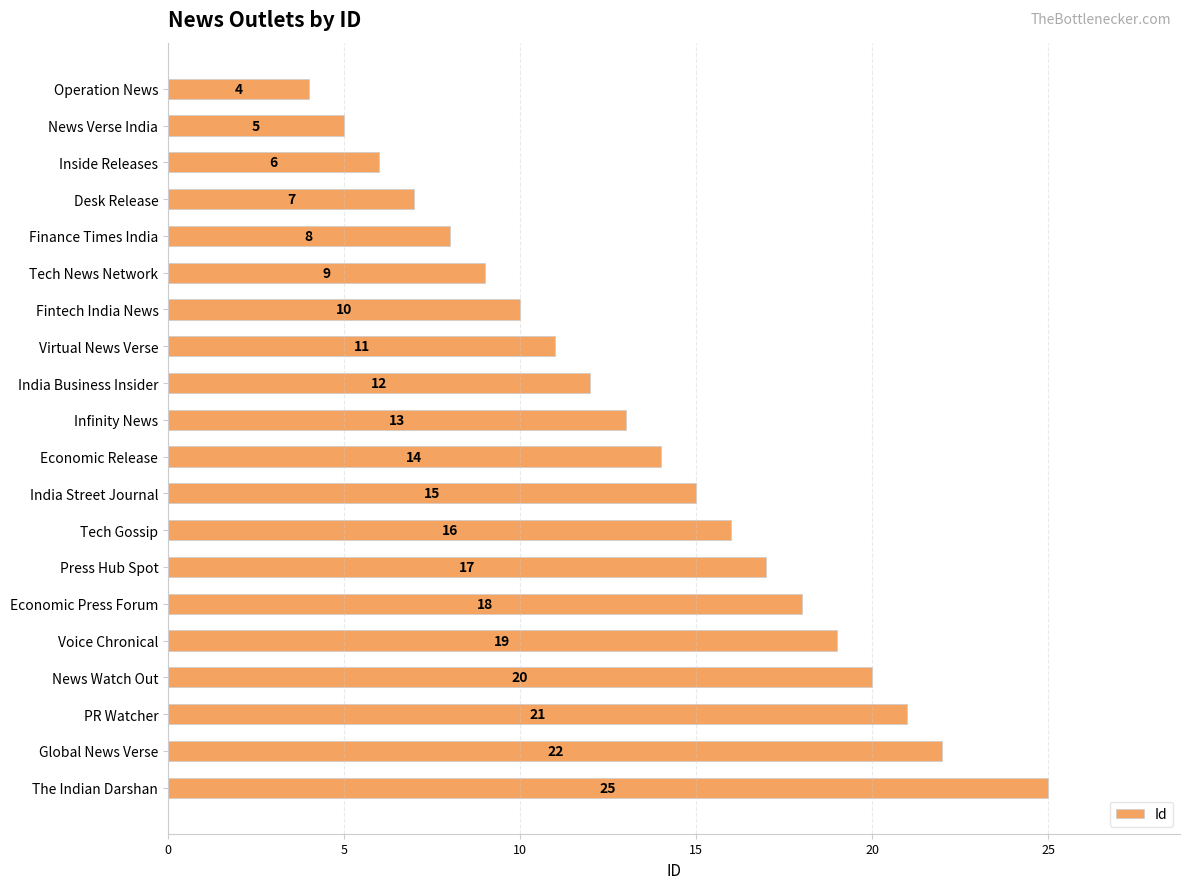

What is the label of the 9th bar from the bottom?

India Street Journal